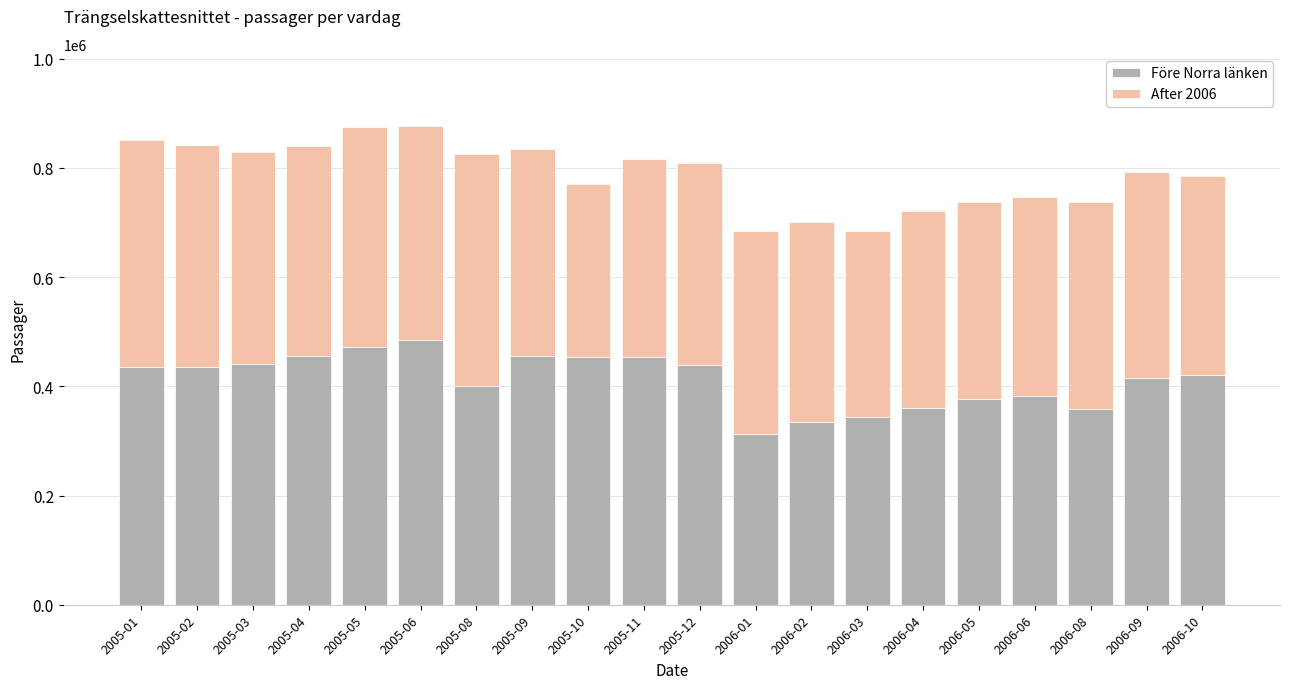

The value of Före Norra länken at 2006-09 is 176986. True or false?

False